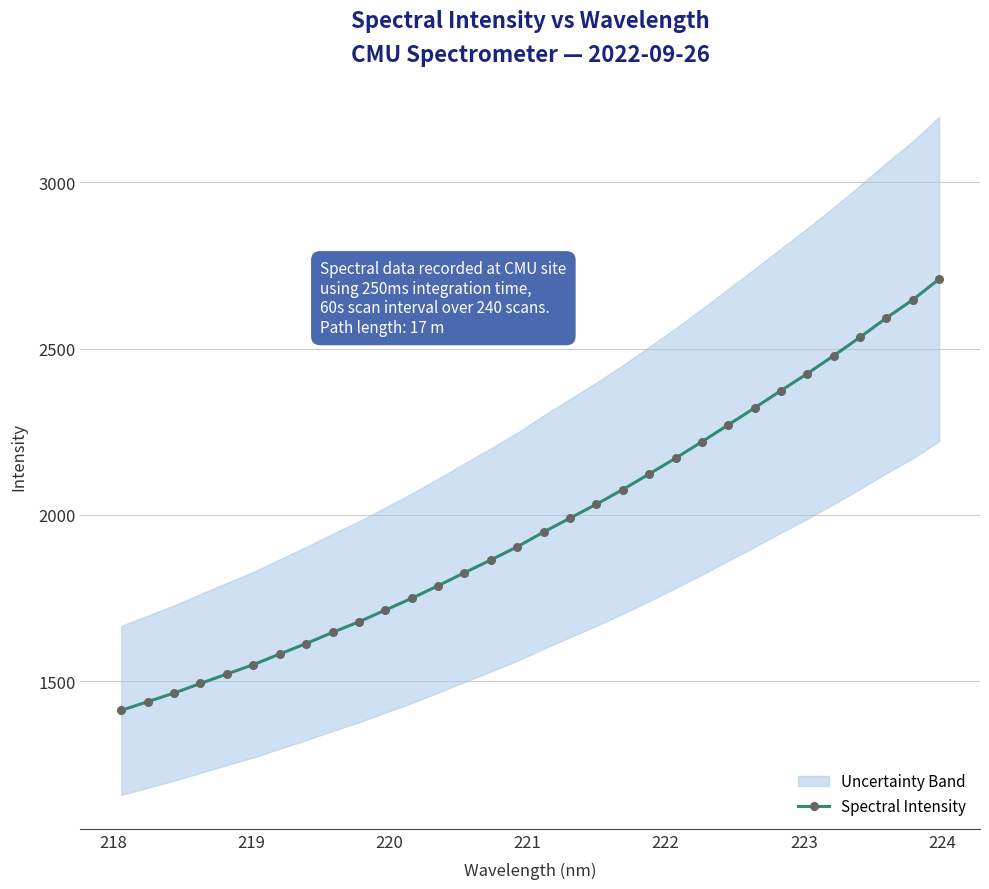

Reading left to right, transcribe all the data shown in this chart.

1412.3	1438.3	1464.4	1493.2	1521.7	1549.7	1581.7	1613.2	1646.7	1678.5	1713.9	1749.2	1787.2	1826.3	1864.8	1904.3	1948.6	1990.5	2032.3	2076.4	2123.1	2170.7	2220.0	2270.9	2322.0	2374.0	2425.1	2479.0	2534.6	2592.6	2646.9	2709.4